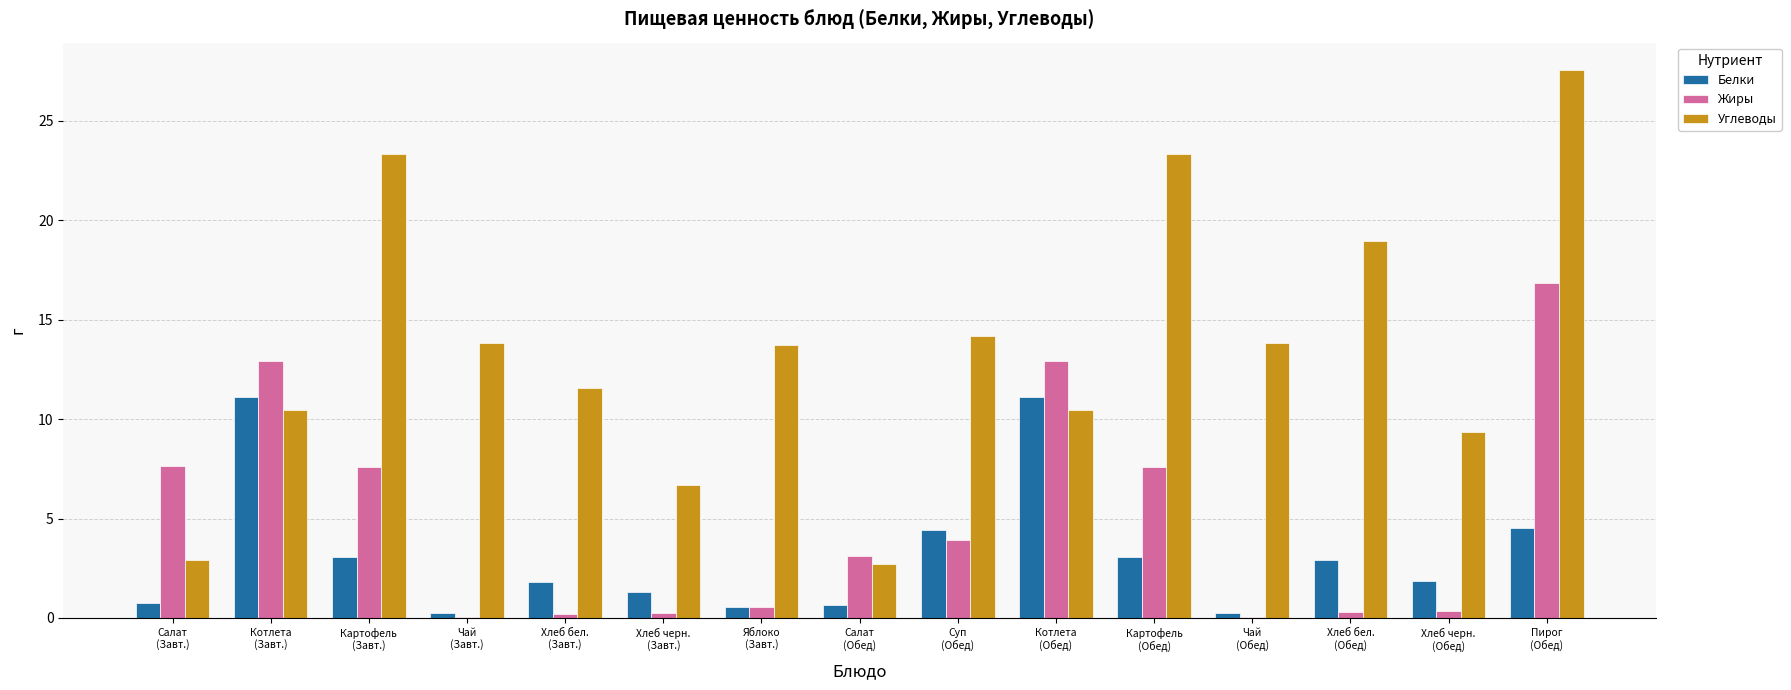

Which series has the largest total across all categories?

Углеводы